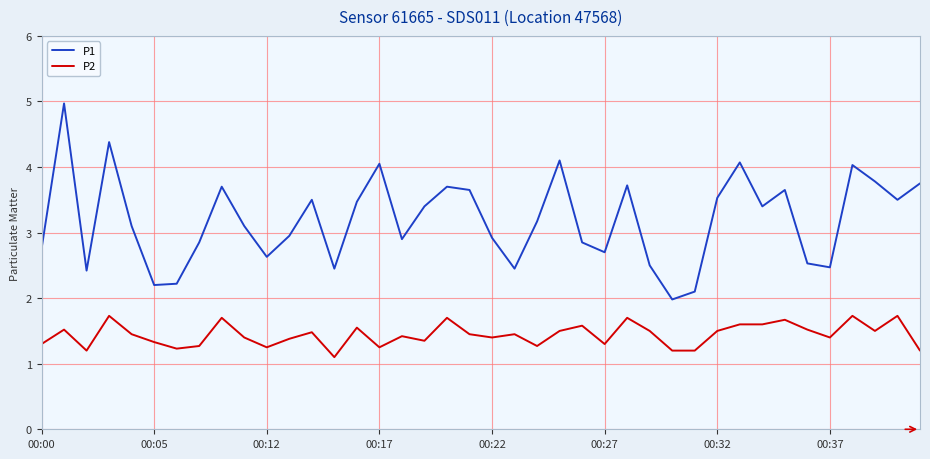

Which series has the largest range (max minus min)?

P1